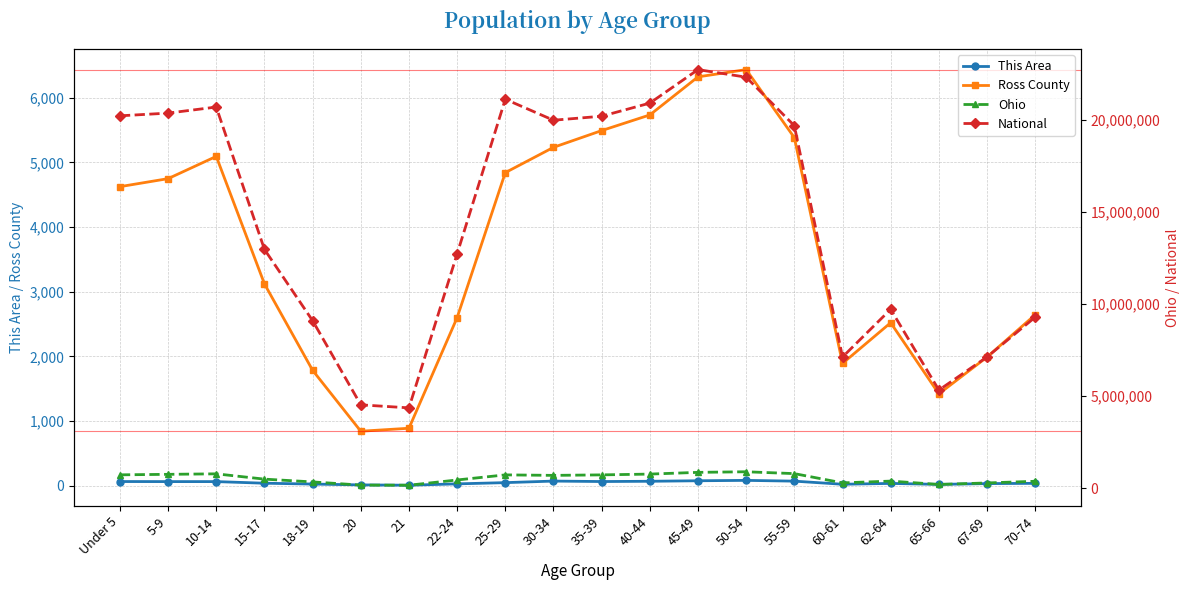

How many interior local peaks does the Ross County series have?

3